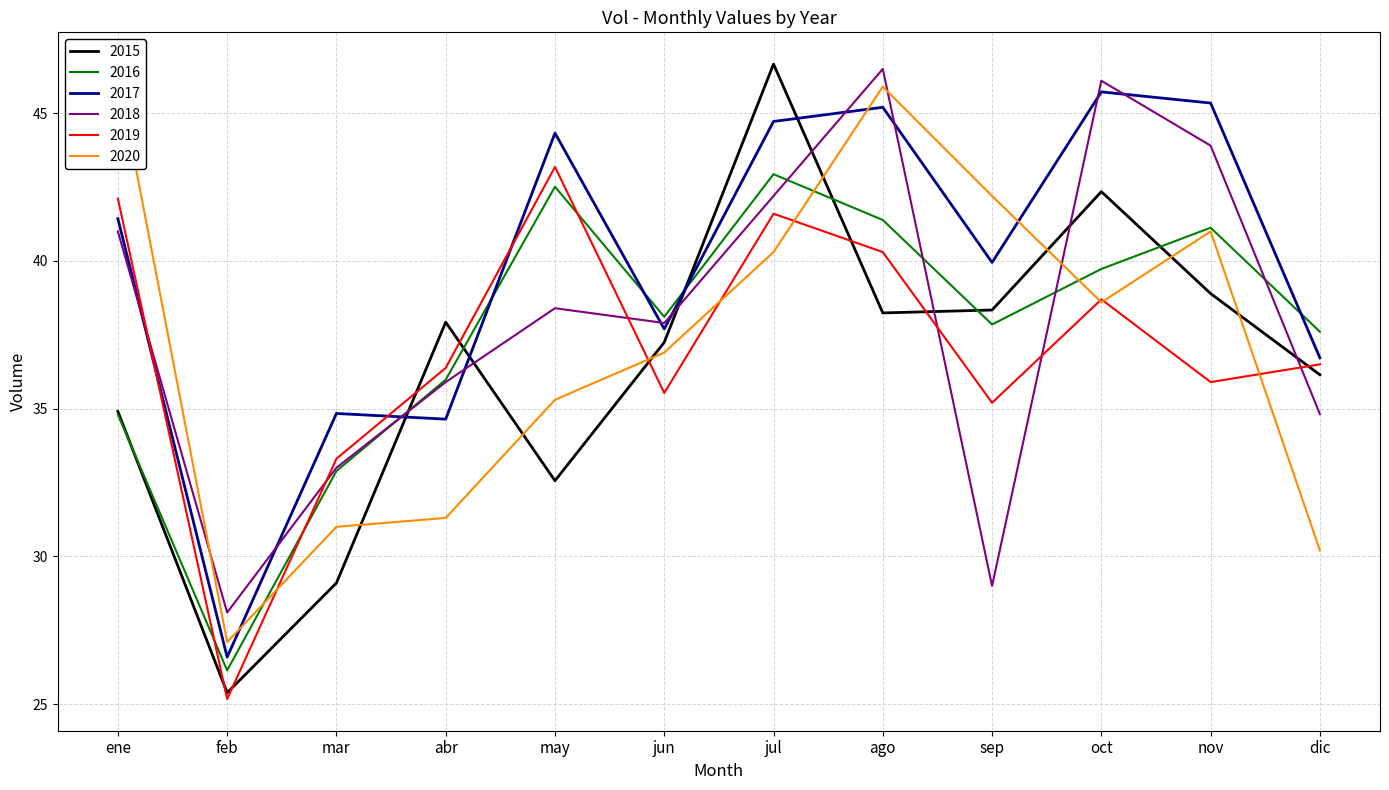

How many interior local valleys does the 2015 series have?

3